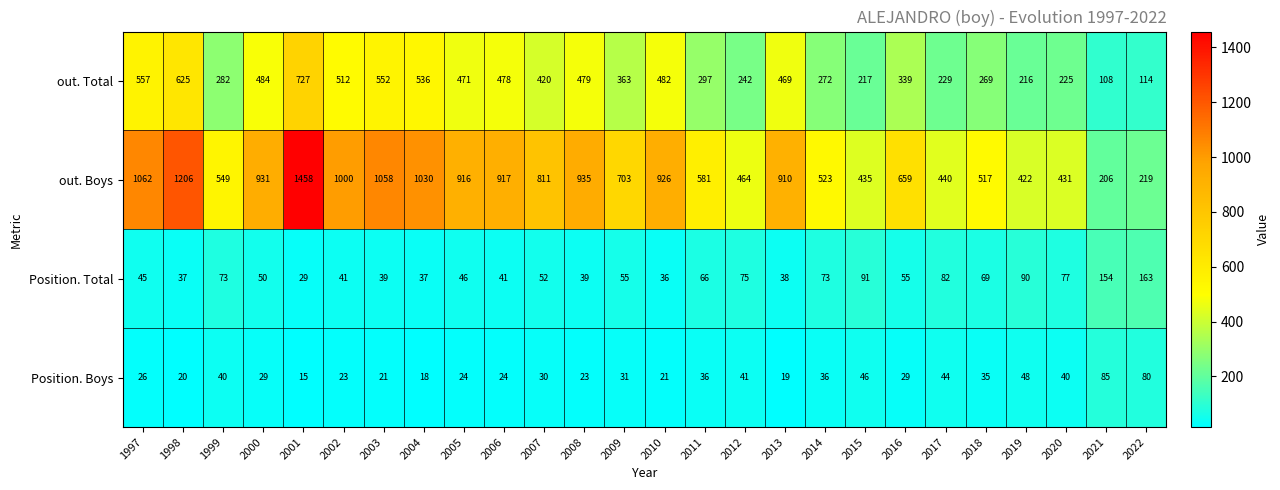

The out. Total series shows 184 at 2010. True or false?

False